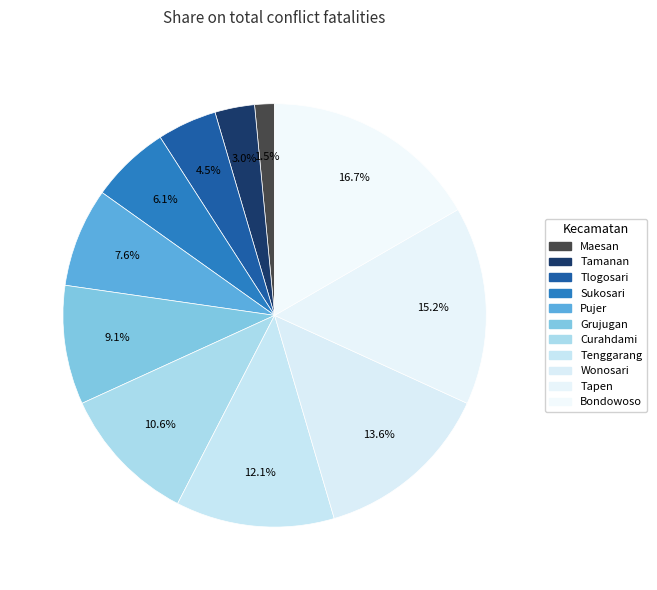

To the nearest percent, what portion does Curahdami represent?

11%